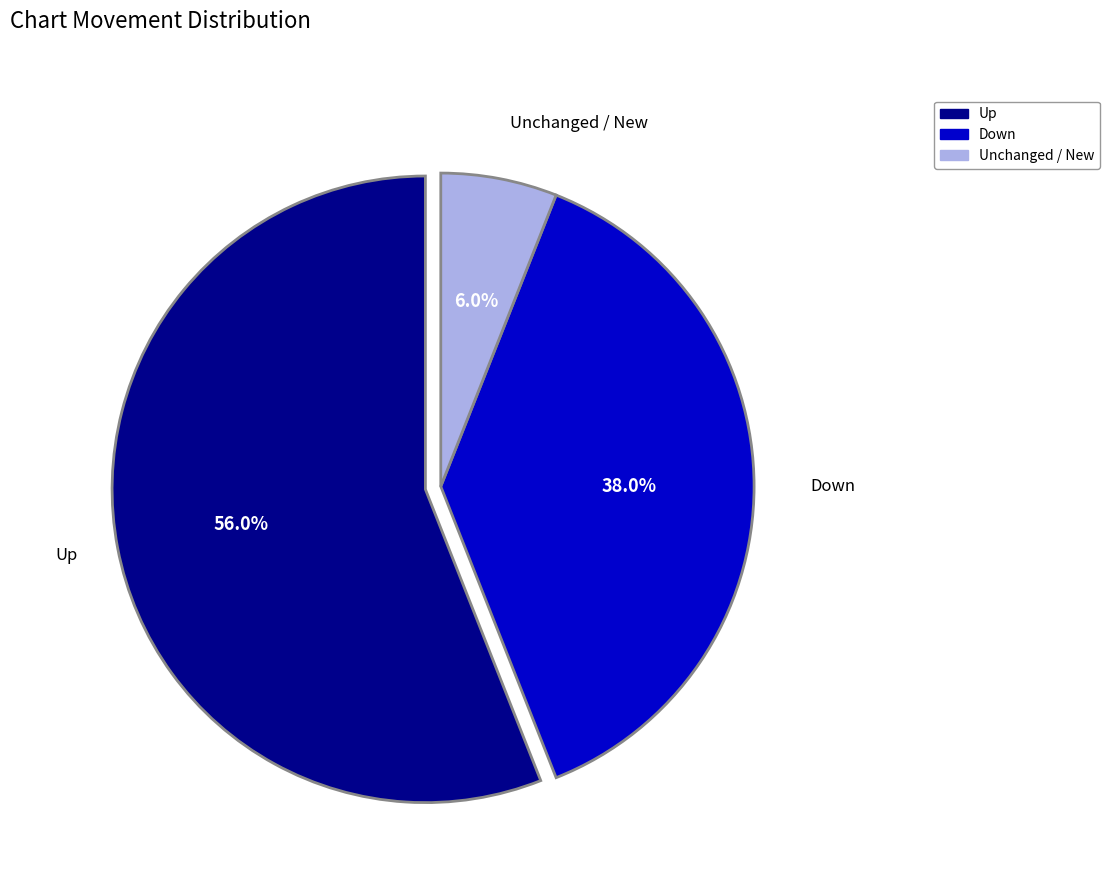

Is there any slice that represents more than half of the pie?

Yes